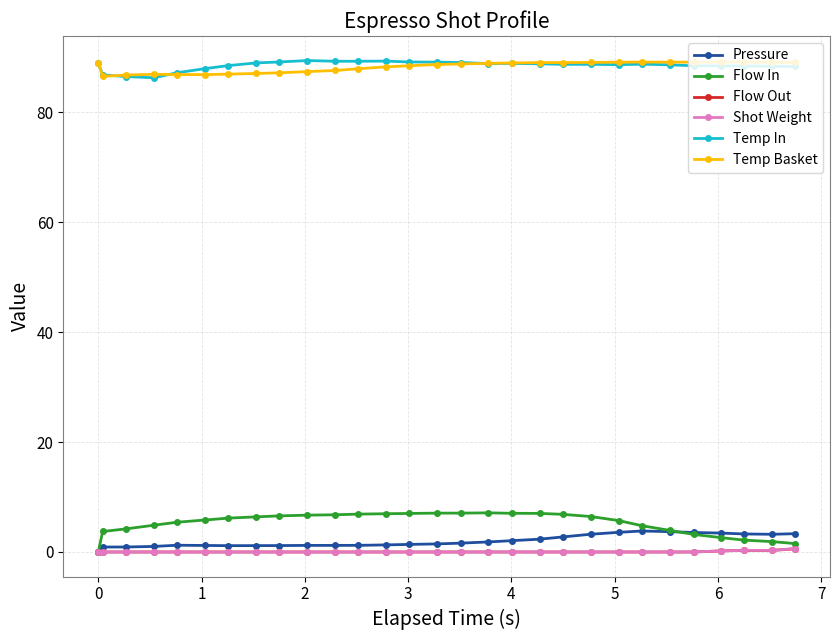

Which series has the largest range (max minus min)?

Flow In